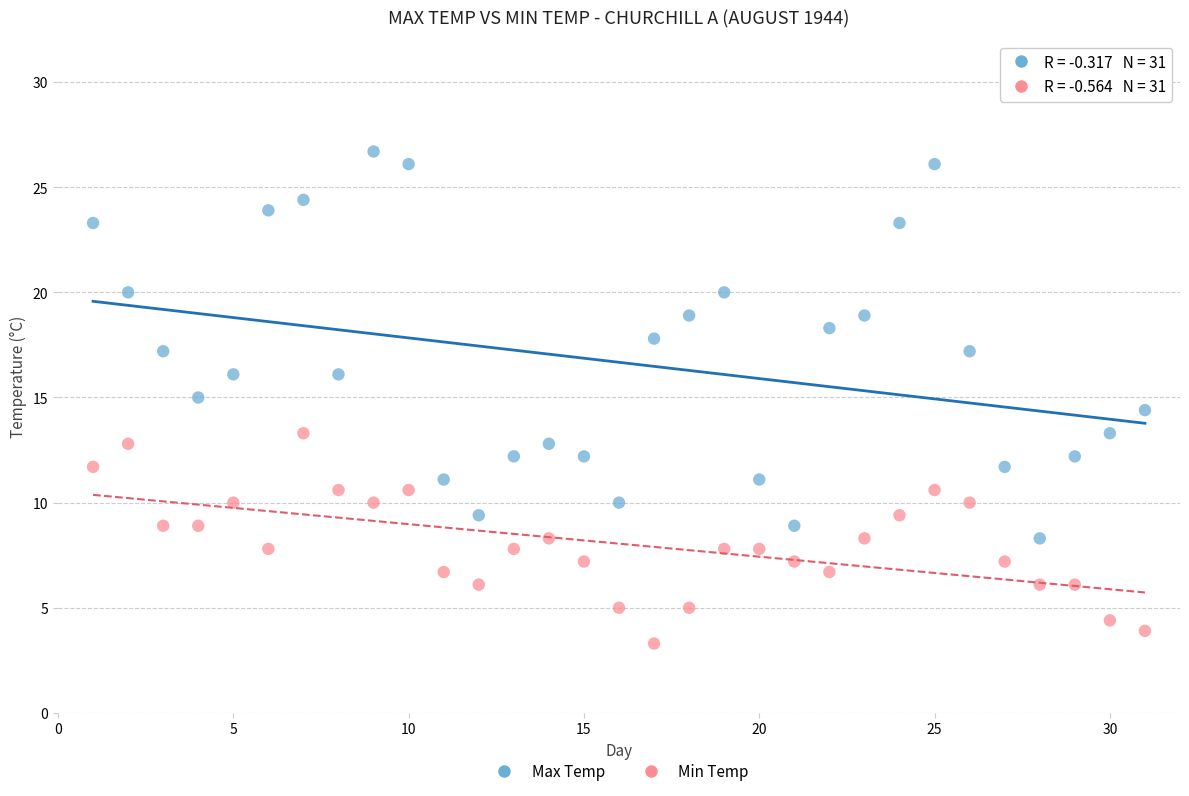

Across all data points, what is the range of X values (max minus min)?

30.0